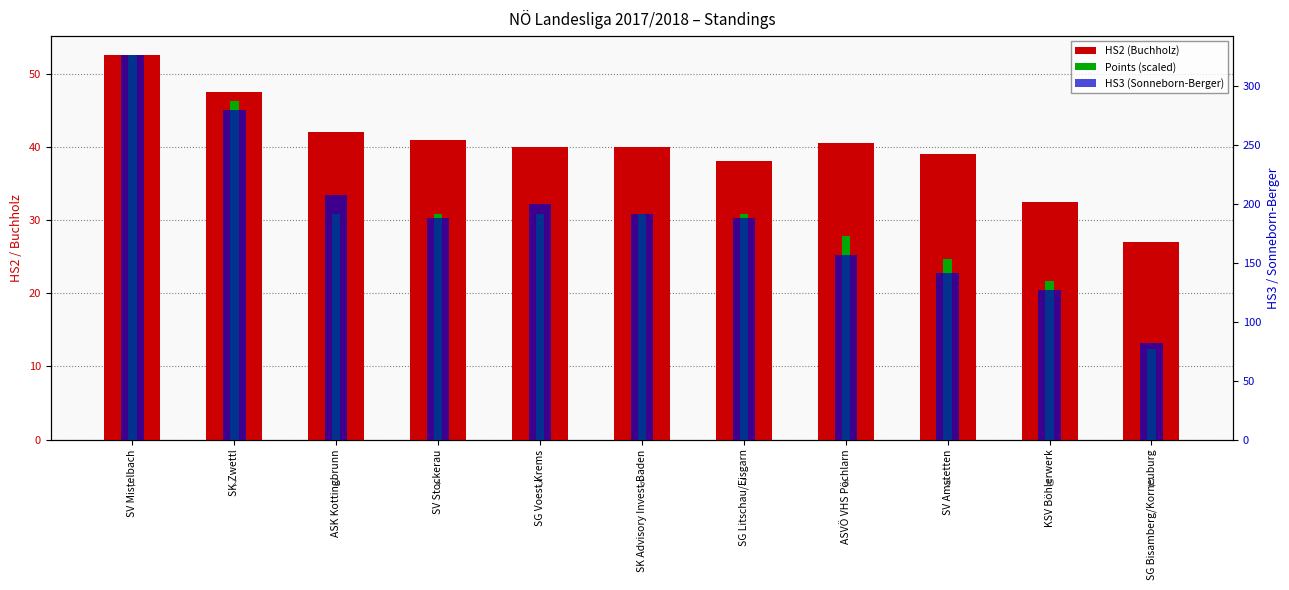

What is the difference between the maximum and minimum values in the HS3 (Sonneborn-Berger) series?

244.0